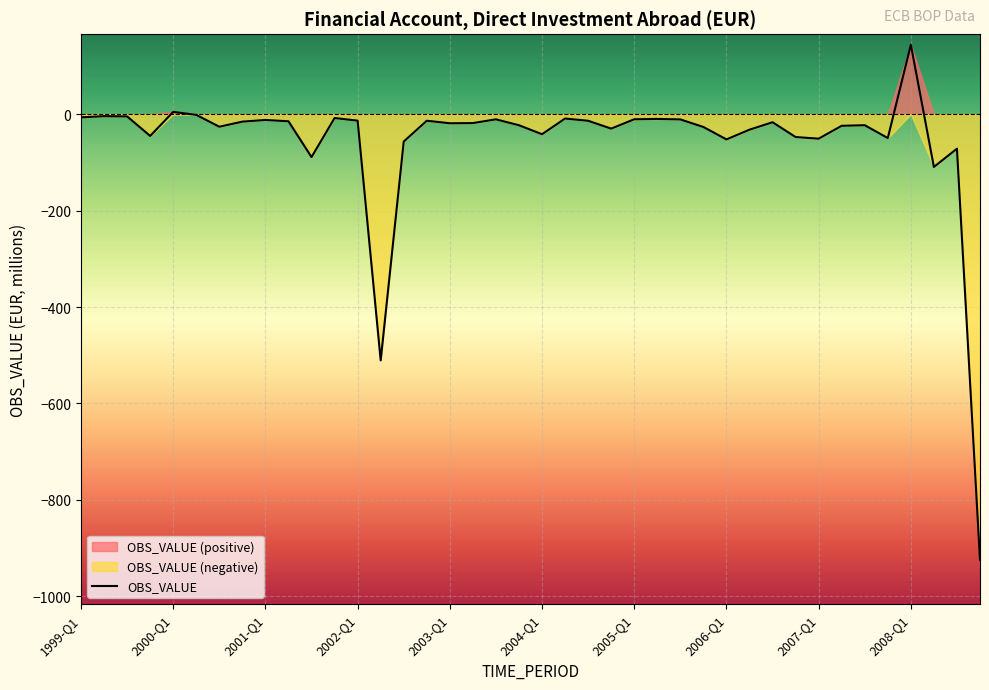

Read the value at 2007-Q2.

-23.9